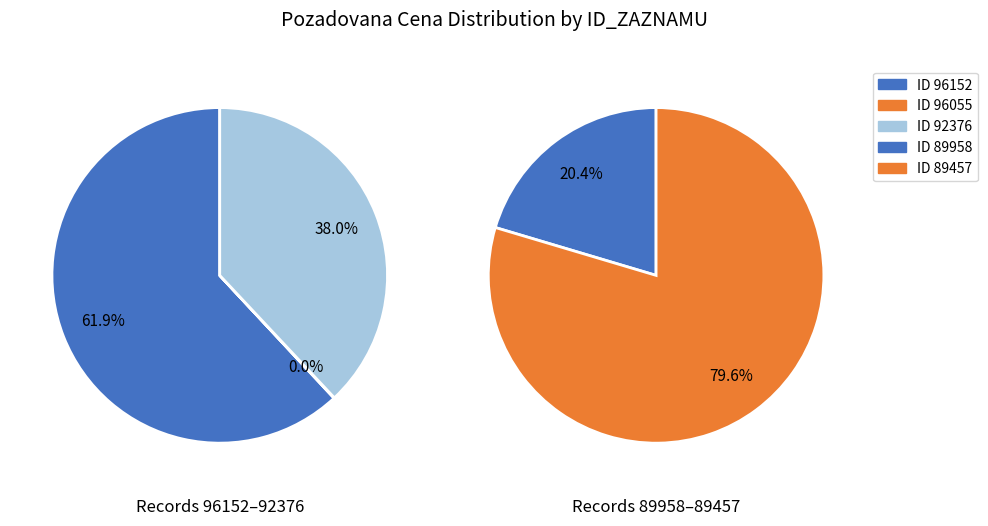

True or false: 96055 accounts for 0% of the total.

True